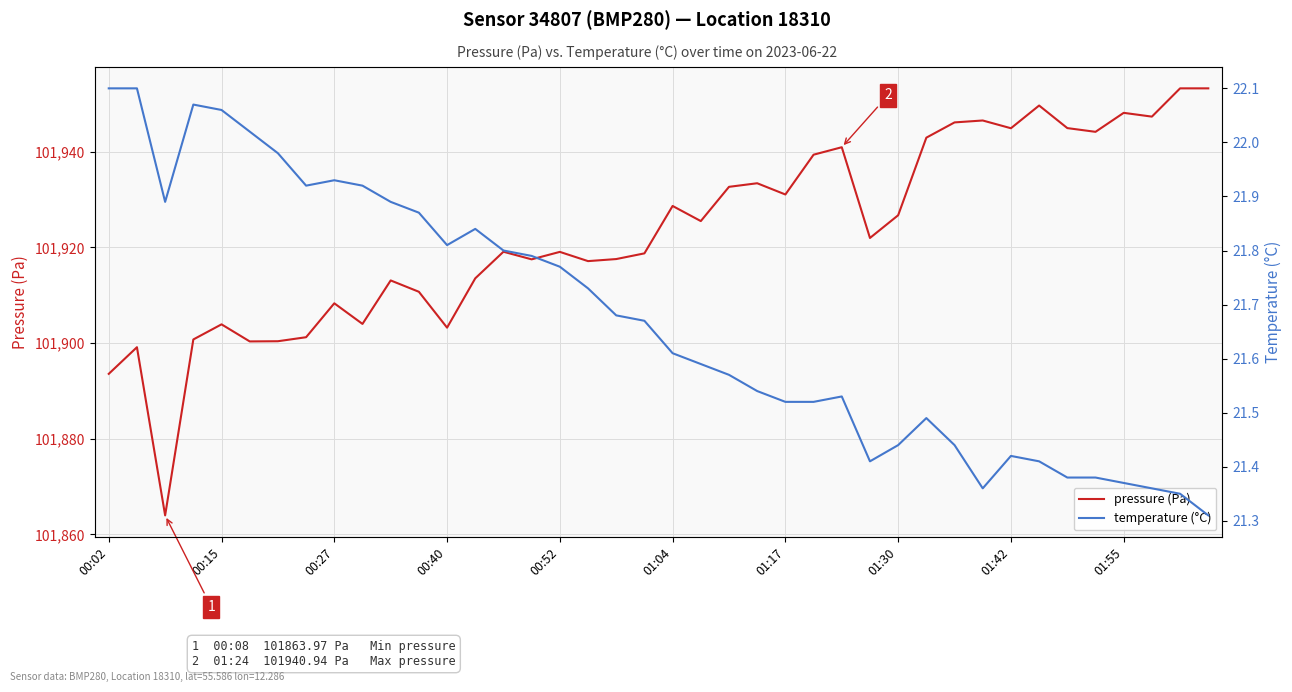

The value of pressure (Pa) at 00:40 is 155837.6. True or false?

False